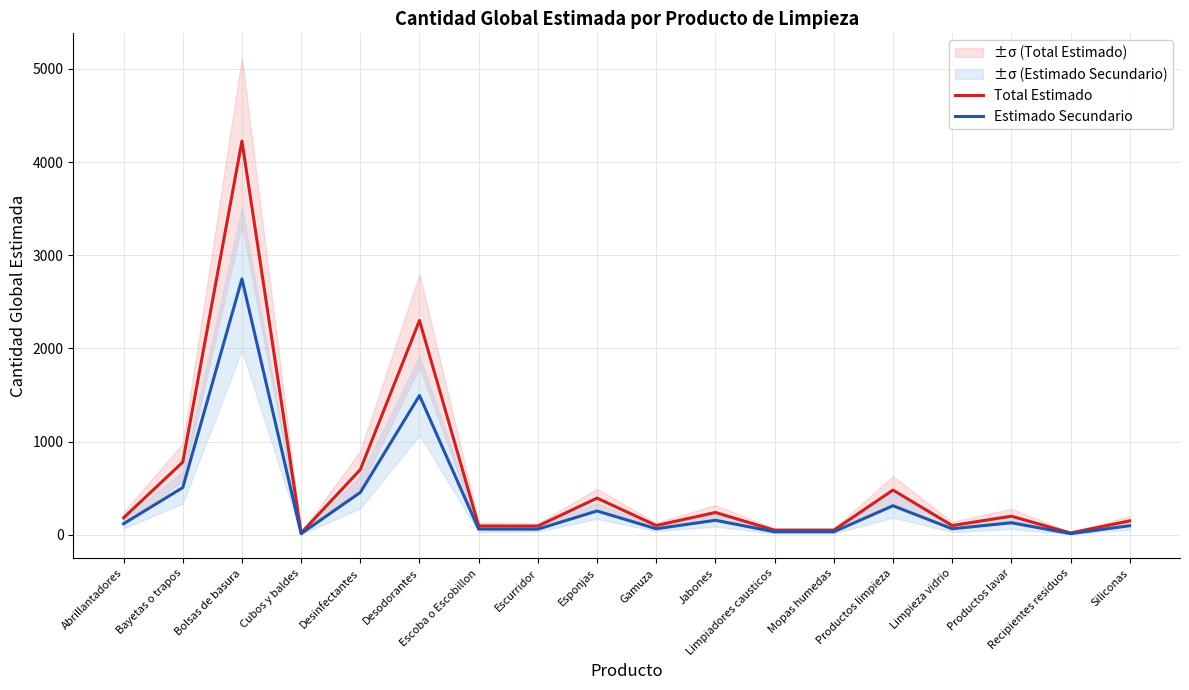

True or false: Estimado Secundario and Total Estimado intersect in this chart.

False